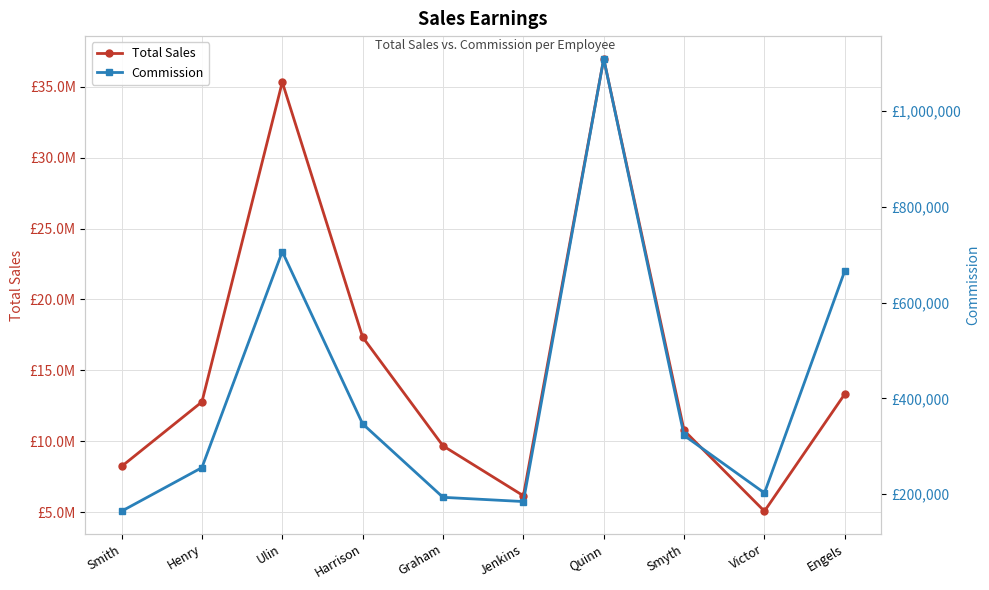

Where is the first local minimum for Commission?

Jenkins